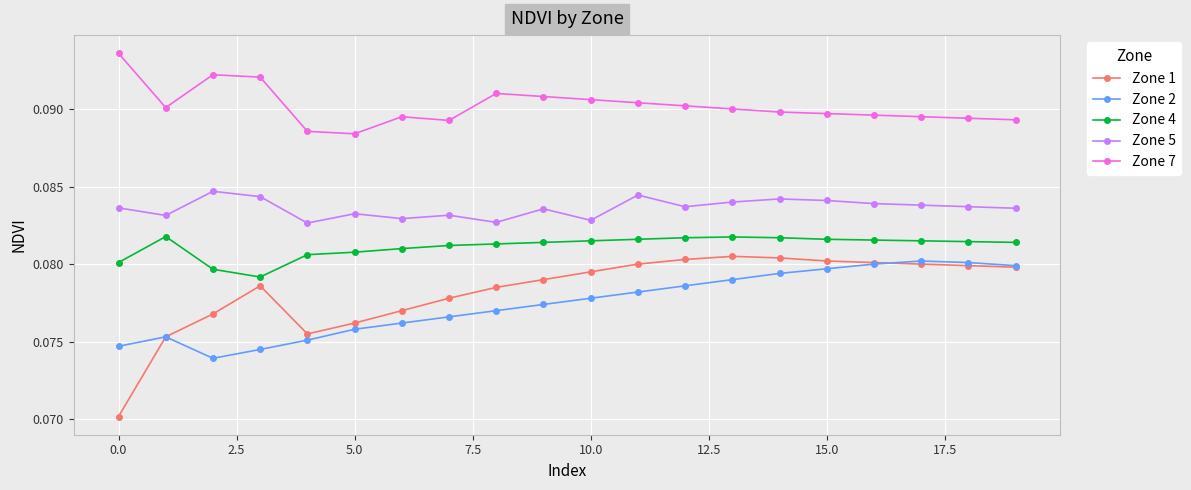

List the series in order of their peak value, highest first.

Zone 7, Zone 5, Zone 4, Zone 1, Zone 2